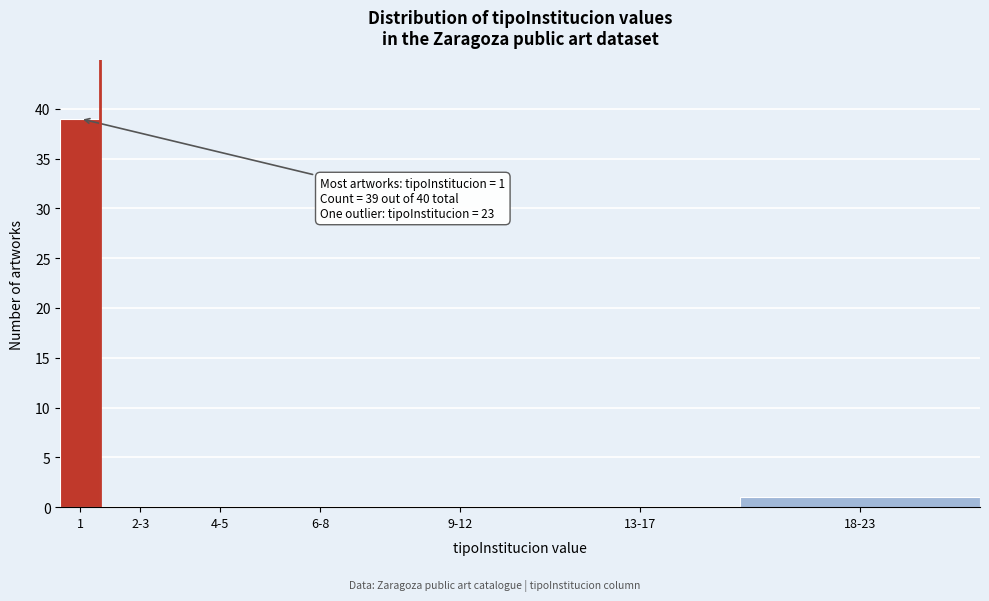

Reading left to right, transcribe all the data shown in this chart.

1=39	2-3=0	4-5=0	6-8=0	9-12=0	13-17=0	18-23=1